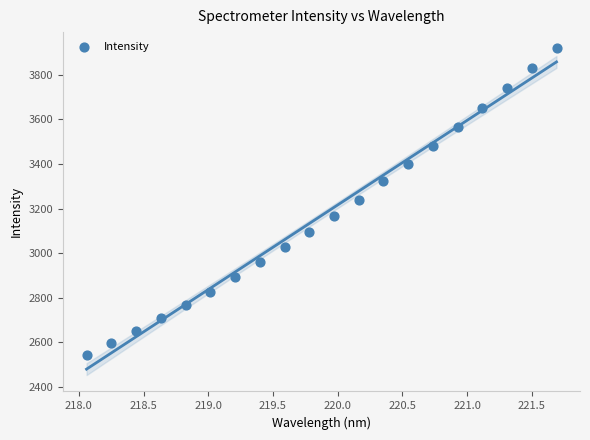

What is the range of X values (max minus min)?

3.6